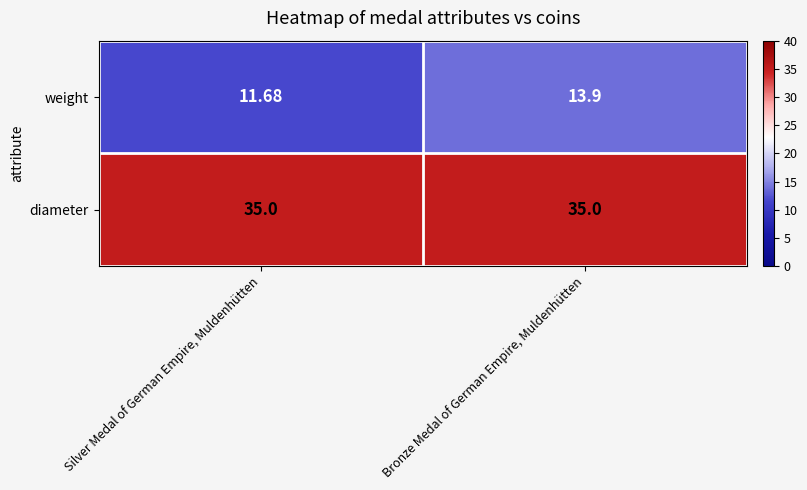

At which label does weight reach its peak?

Bronze Medal of German Empire, Muldenhütten